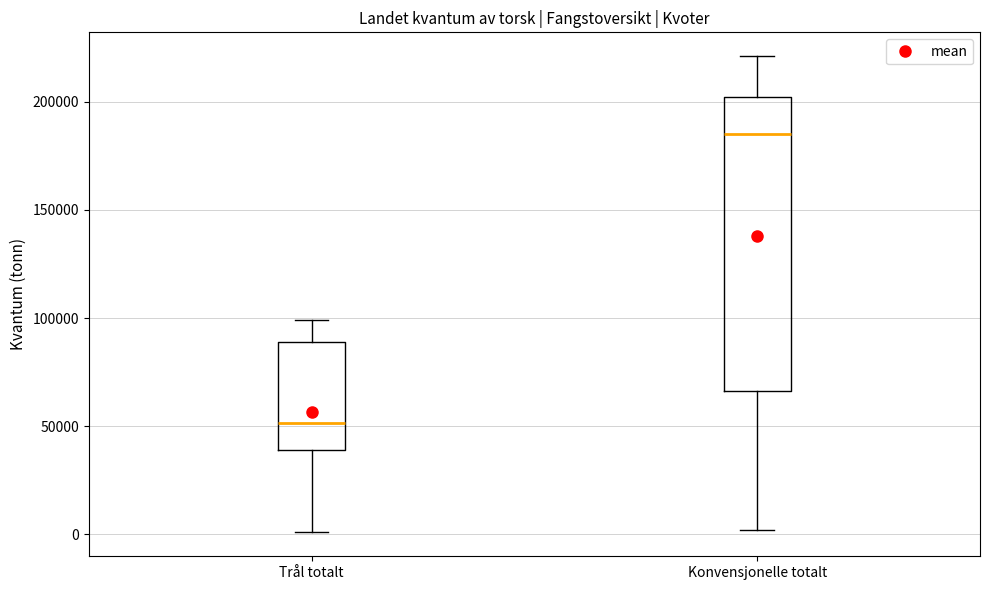

Reading left to right, read every box against the y-axis: the position of its median line, the range the box covers, and the ends of its whiskers. The values are not printed on the chart, so give them approximately, as read against the axis.

Trål totalt: median 50000, box 40000 to 90000, whiskers 0 to 100000
Konvensjonelle totalt: median 185000, box 65000 to 200000, whiskers 0 to 220000